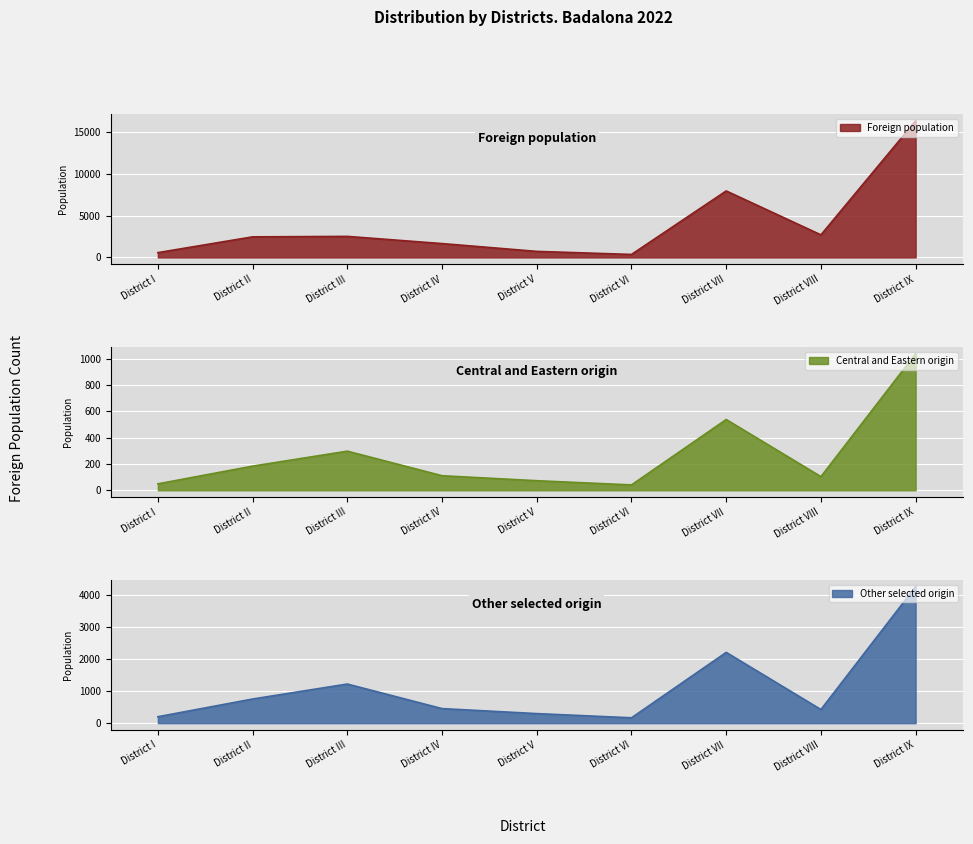

What is the label of the 7th point from the left?

District VII